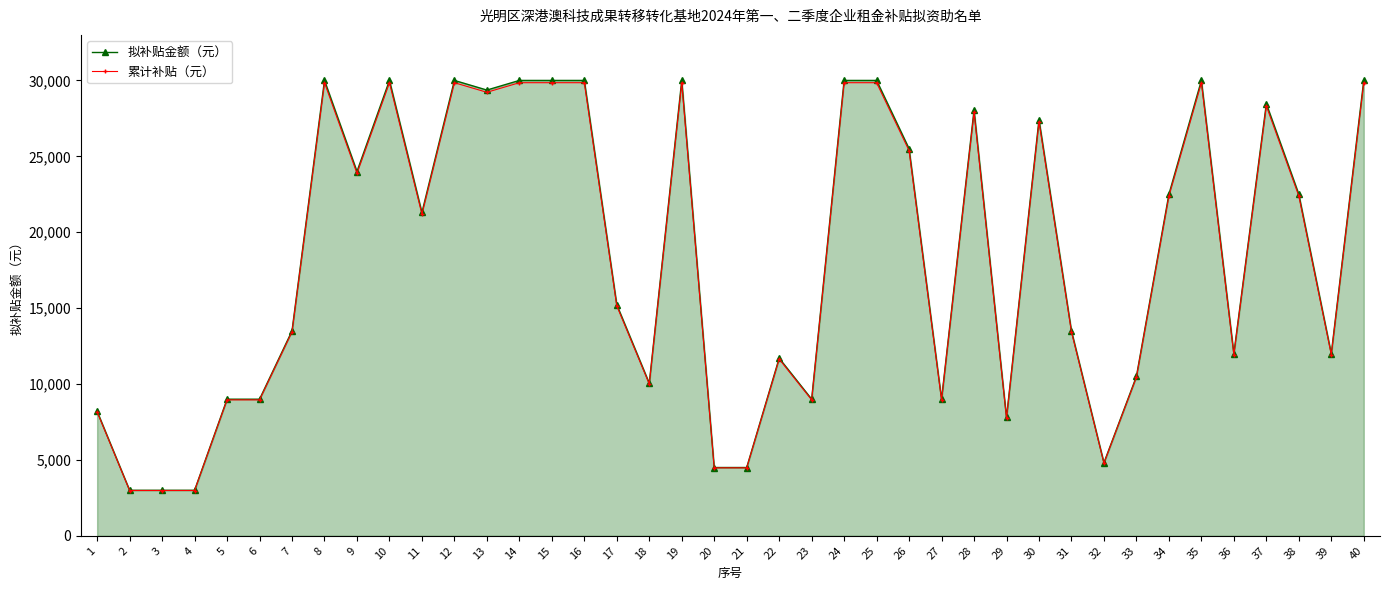

What is the smallest value displayed?

2985.0